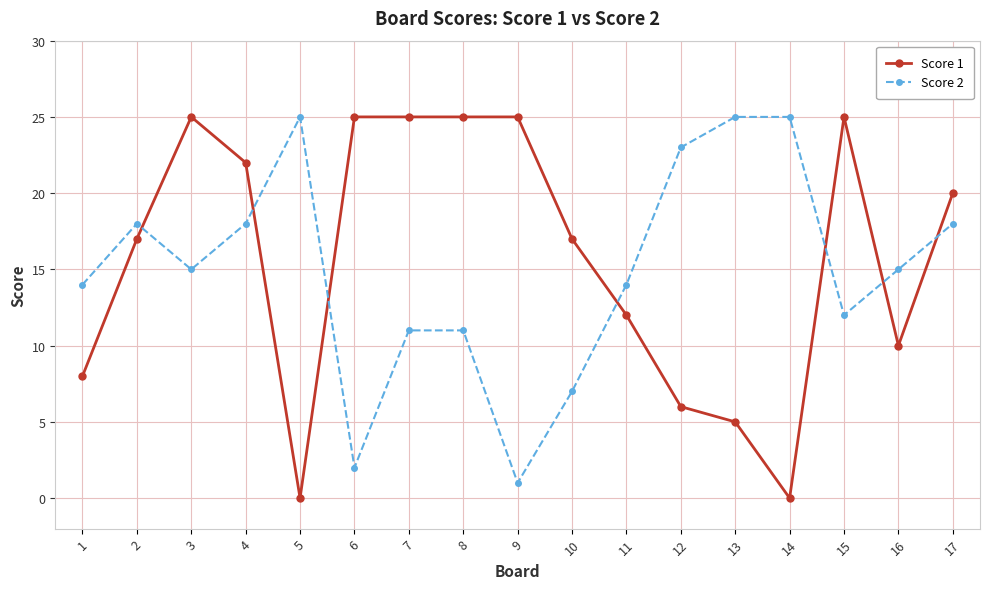

Reading right to left, transcribe all the data shown in this chart.

Score 1: 17=20	16=10	15=25	14=0	13=5	12=6	11=12	10=17	9=25	8=25	7=25	6=25	5=0	4=22	3=25	2=17	1=8
Score 2: 17=18	16=15	15=12	14=25	13=25	12=23	11=14	10=7	9=1	8=11	7=11	6=2	5=25	4=18	3=15	2=18	1=14